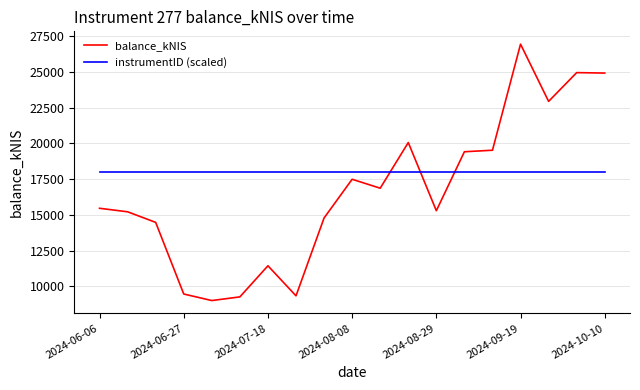

Which series has the largest total across all categories?

instrumentID (scaled)